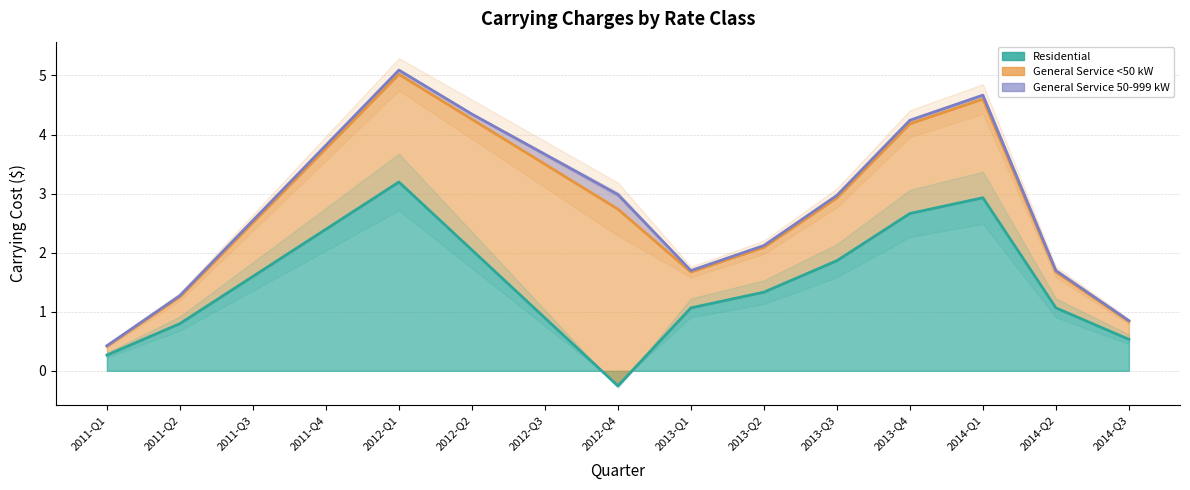

The value of Residential at 2013-Q2 is 1.3. True or false?

True